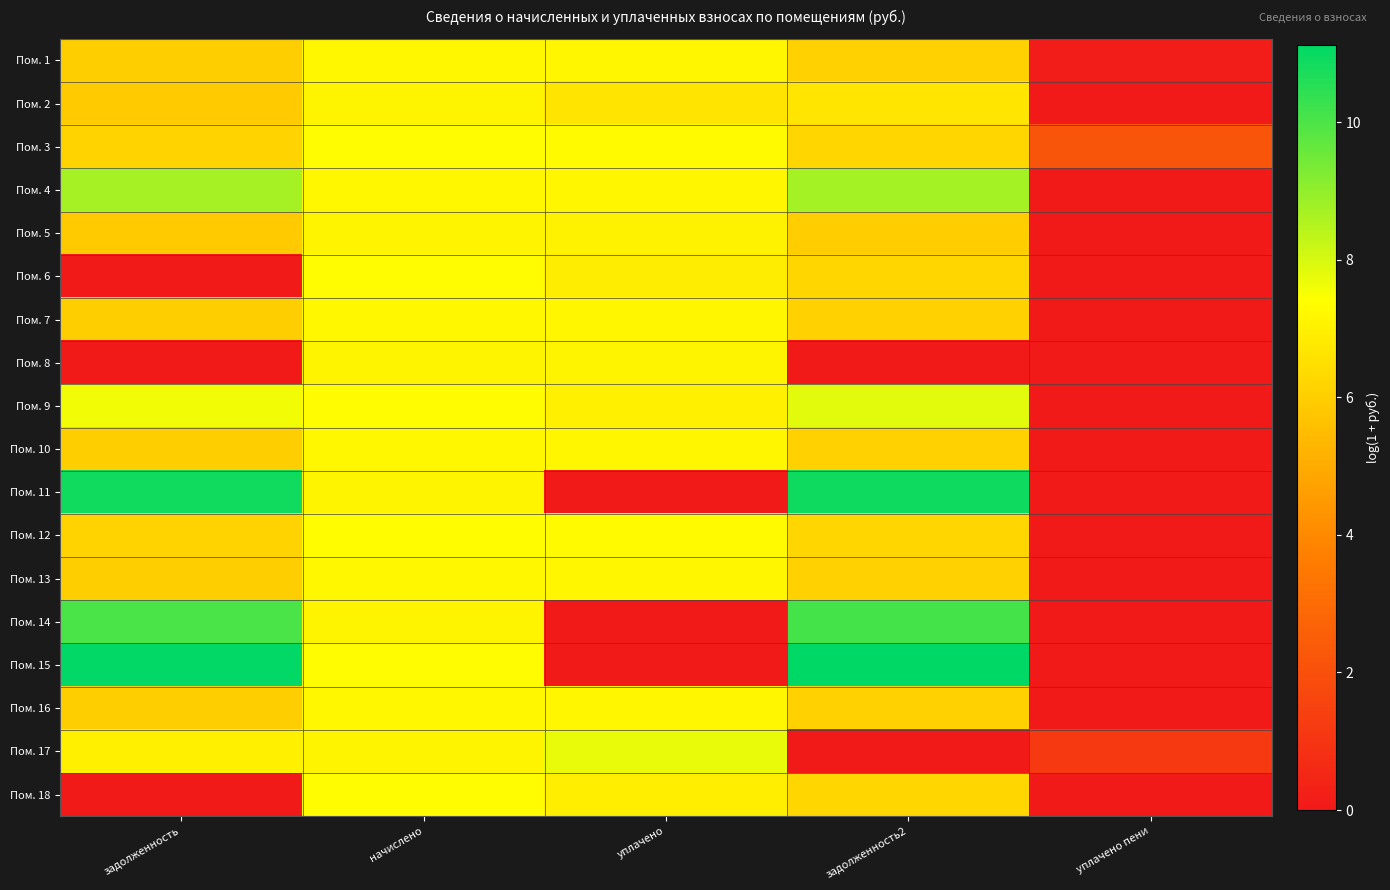

Reading right to left, extract all data points from this chart.

Пом. 1: уплачено пени=0.1	задолженность2=6.1	уплачено=7.2	начислено=7.2	задолженность=6.0
Пом. 2: уплачено пени=0.0	задолженность2=6.7	уплачено=6.6	начислено=7.1	задолженность=5.9
Пом. 3: уплачено пени=2.2	задолженность2=6.2	уплачено=7.3	начислено=7.3	задолженность=6.1
Пом. 4: уплачено пени=0.0	задолженность2=8.7	уплачено=7.2	начислено=7.2	задолженность=8.7
Пом. 5: уплачено пени=0.0	задолженность2=6.0	уплачено=7.1	начислено=7.1	задолженность=5.9
Пом. 6: уплачено пени=0.0	задолженность2=6.2	уплачено=6.9	начислено=7.3	задолженность=0.0
Пом. 7: уплачено пени=0.0	задолженность2=6.1	уплачено=7.2	начислено=7.2	задолженность=6.0
Пом. 8: уплачено пени=0.0	задолженность2=0.0	уплачено=7.1	начислено=7.1	задолженность=0.0
Пом. 9: уплачено пени=0.0	задолженность2=7.8	уплачено=7.0	начислено=7.3	задолженность=7.6
Пом. 10: уплачено пени=0.0	задолженность2=6.1	уплачено=7.2	начислено=7.2	задолженность=6.0
Пом. 11: уплачено пени=0.0	задолженность2=10.9	уплачено=0.0	начислено=7.1	задолженность=10.9
Пом. 12: уплачено пени=0.0	задолженность2=6.2	уплачено=7.3	начислено=7.3	задолженность=6.1
Пом. 13: уплачено пени=0.0	задолженность2=6.1	уплачено=7.2	начислено=7.2	задолженность=6.0
Пом. 14: уплачено пени=0.0	задолженность2=10.1	уплачено=0.0	начислено=7.1	задолженность=10.0
Пом. 15: уплачено пени=0.0	задолженность2=11.1	уплачено=0.0	начислено=7.3	задолженность=11.1
Пом. 16: уплачено пени=0.0	задолженность2=6.1	уплачено=7.2	начислено=7.2	задолженность=6.0
Пом. 17: уплачено пени=1.2	задолженность2=0.0	уплачено=7.7	начислено=7.1	задолженность=7.0
Пом. 18: уплачено пени=0.0	задолженность2=6.2	уплачено=6.9	начислено=7.3	задолженность=0.0